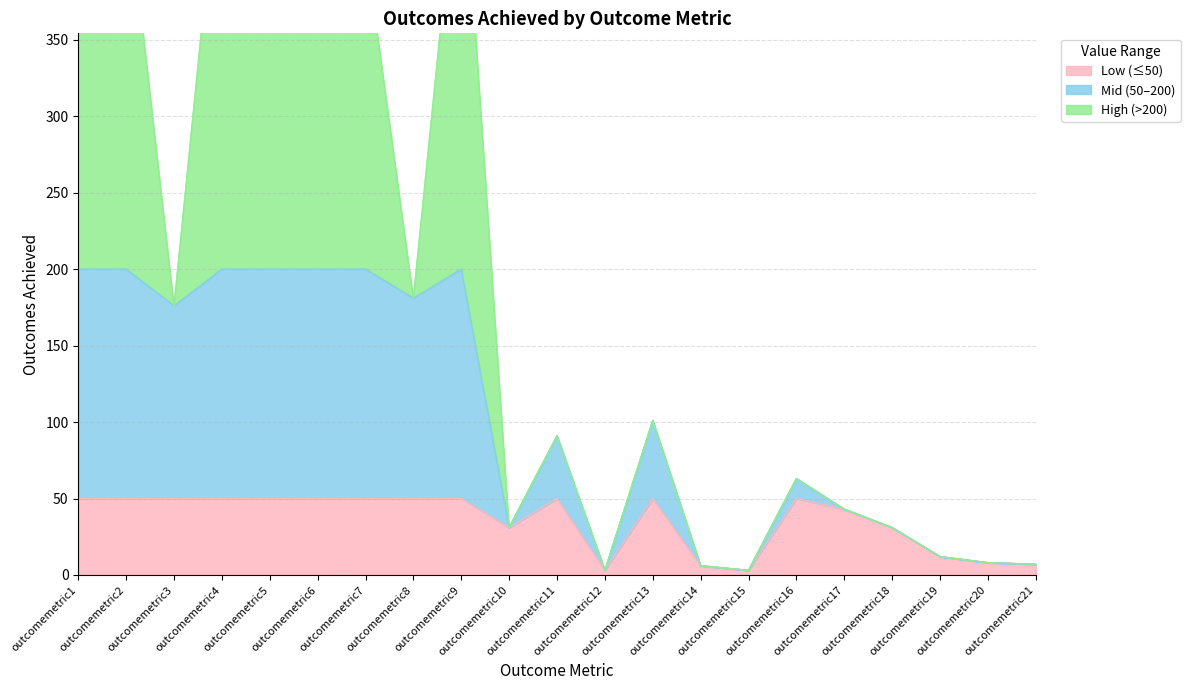

Where does the data first go above 91?

outcomemetric1